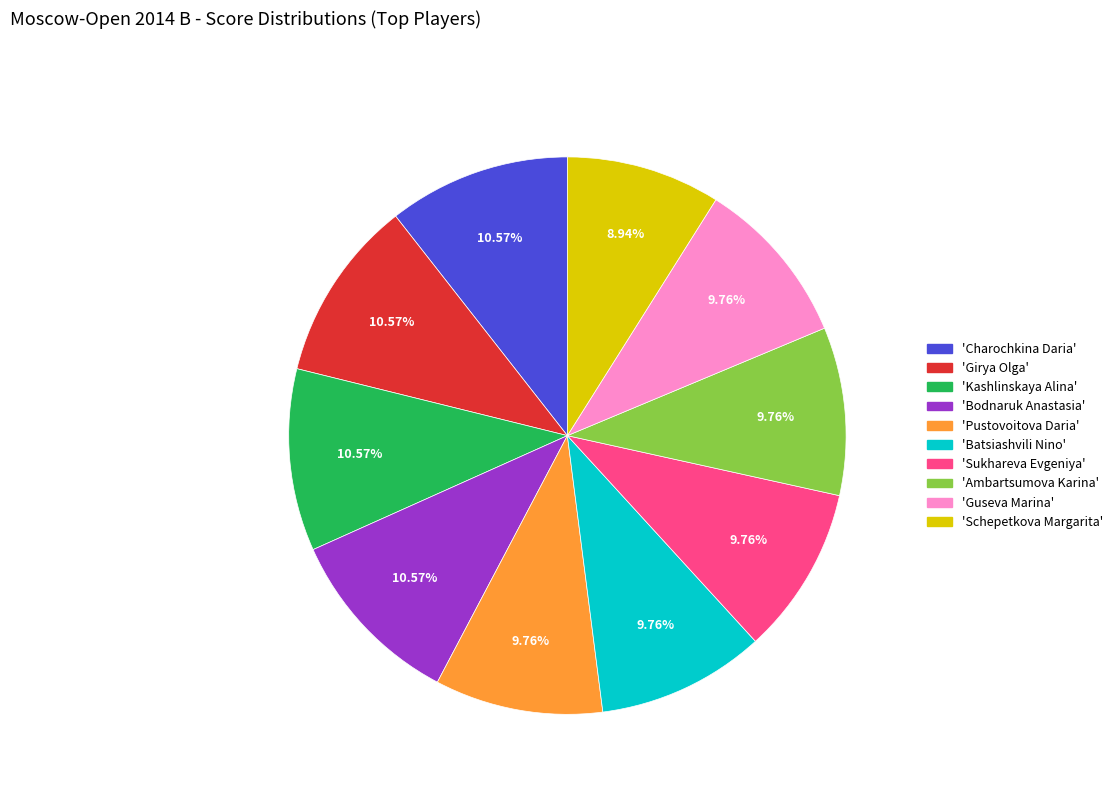

Do 'Schepetkova Margarita' and 'Batsiashvili Nino' together represent more than half of the pie?

No